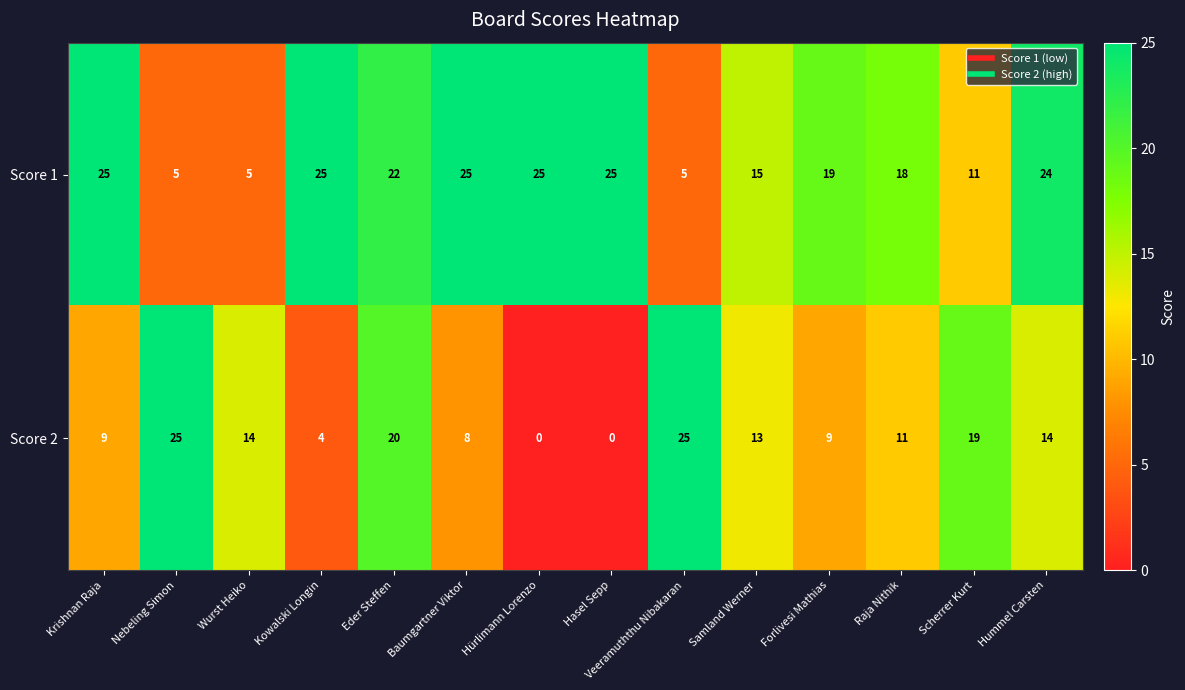

What is the difference between the highest and lowest values at Hasel Sepp?

25